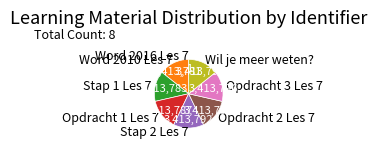

Approximately how many times larger is the value at Opdracht 2 Les 7 compared to Opdracht 3 Les 7?

1.0